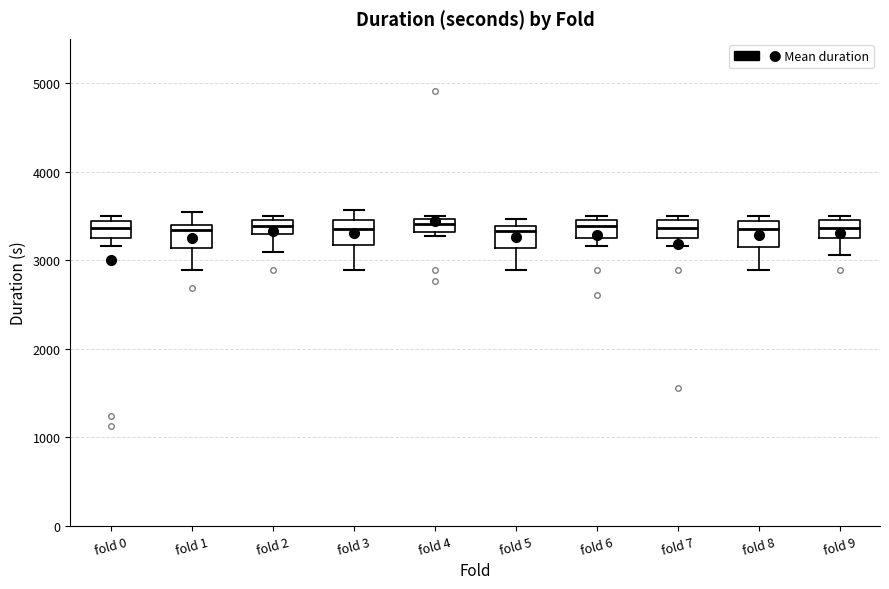

Where is the lower edge of the box for fold 0 on the y-axis? The values are not printed on the chart, so give them approximately, as read against the axis.

3200